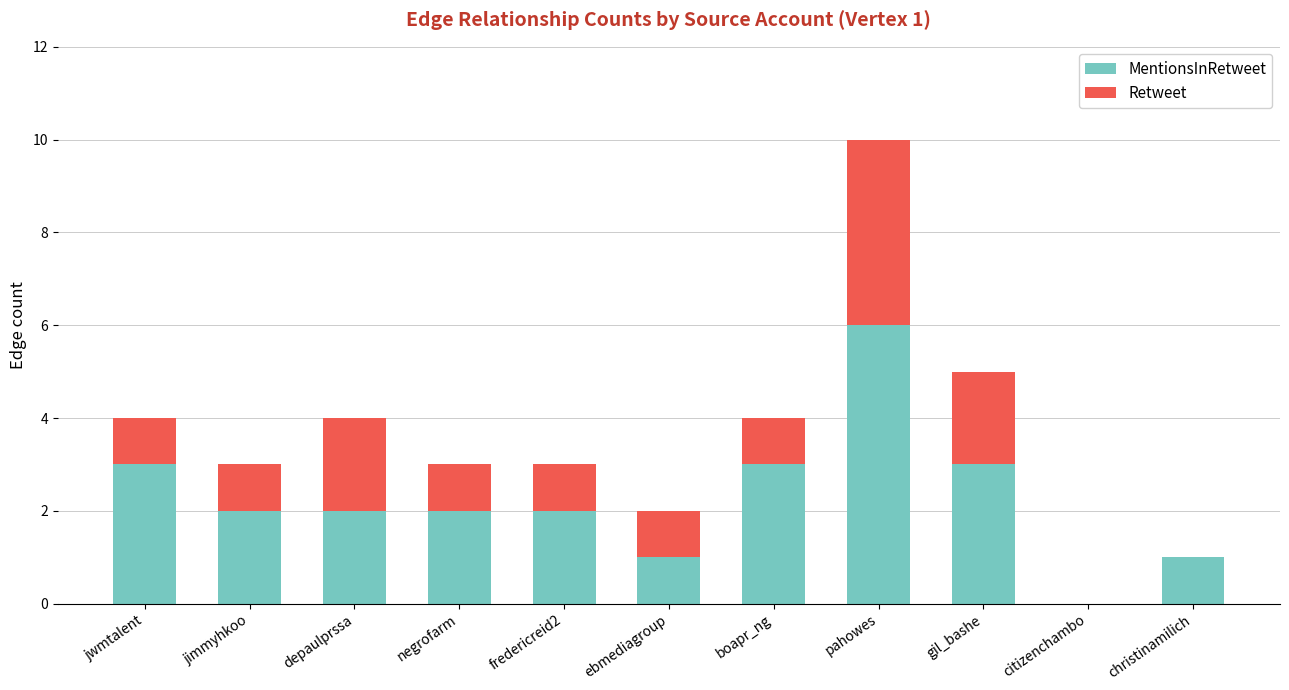

Are the bars grouped side by side (vs. stacked)?

No